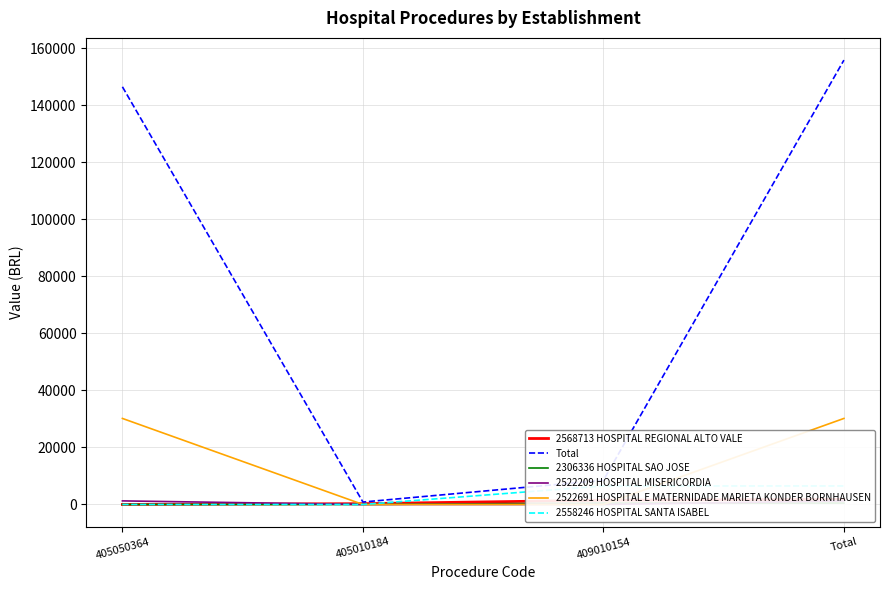

At Total, list the series in order from largest to smallest.

Total, 2522691 HOSPITAL E MATERNIDADE MARIETA KONDER BORNHAUSEN, 2558246 HOSPITAL SANTA ISABEL, 2568713 HOSPITAL REGIONAL ALTO VALE, 2522209 HOSPITAL MISERICORDIA, 2306336 HOSPITAL SAO JOSE